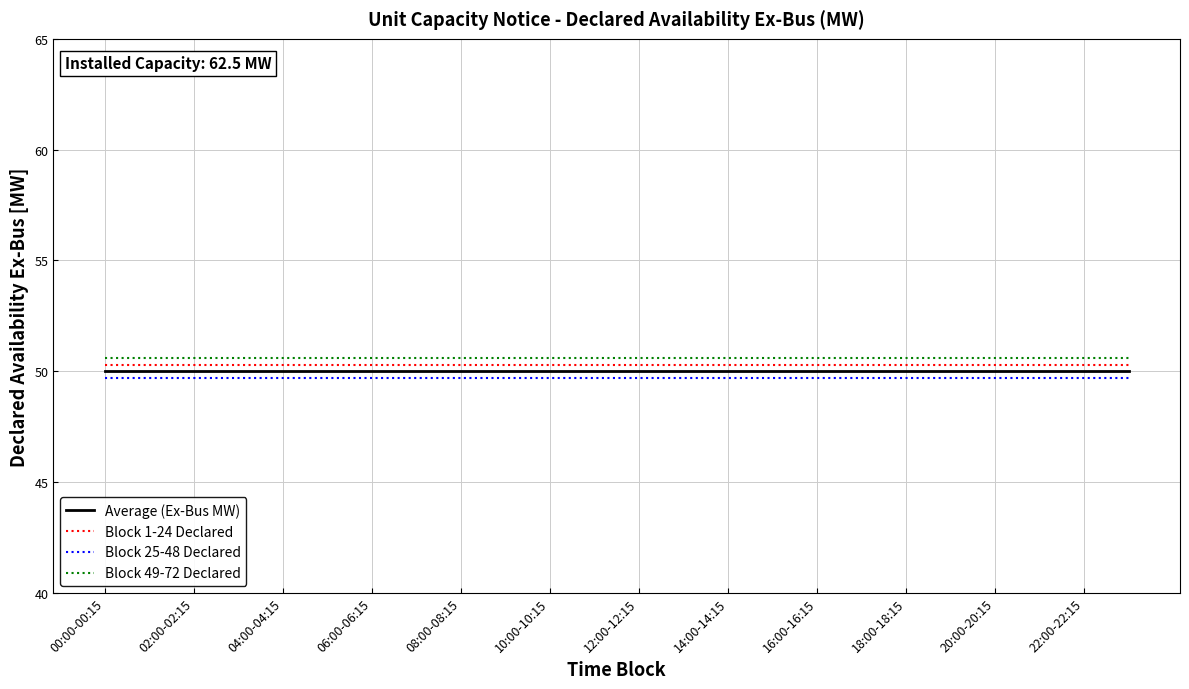

Reading right to left, transcribe all the data shown in this chart.

Average (Ex-Bus MW): 50.0	50.0	50.0	50.0	50.0	50.0	50.0	50.0	50.0	50.0	50.0	50.0	50.0	50.0	50.0	50.0	50.0	50.0	50.0	50.0	50.0	50.0	50.0	50.0
Block 1-24 Declared: 50.3	50.3	50.3	50.3	50.3	50.3	50.3	50.3	50.3	50.3	50.3	50.3	50.3	50.3	50.3	50.3	50.3	50.3	50.3	50.3	50.3	50.3	50.3	50.3
Block 25-48 Declared: 49.7	49.7	49.7	49.7	49.7	49.7	49.7	49.7	49.7	49.7	49.7	49.7	49.7	49.7	49.7	49.7	49.7	49.7	49.7	49.7	49.7	49.7	49.7	49.7
Block 49-72 Declared: 50.6	50.6	50.6	50.6	50.6	50.6	50.6	50.6	50.6	50.6	50.6	50.6	50.6	50.6	50.6	50.6	50.6	50.6	50.6	50.6	50.6	50.6	50.6	50.6